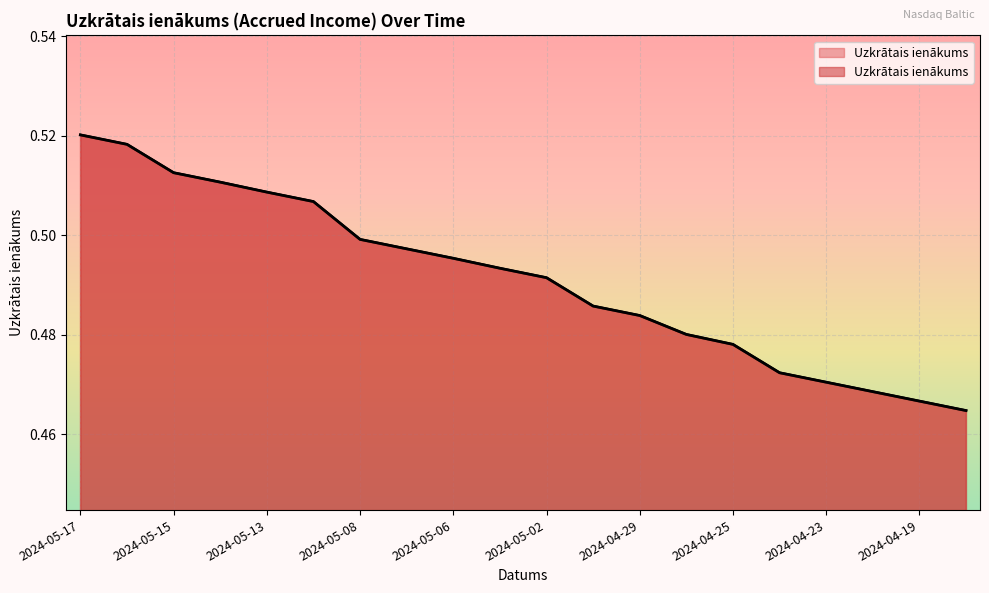

Is it true that the value at 2024-05-08 is 0.5?

True